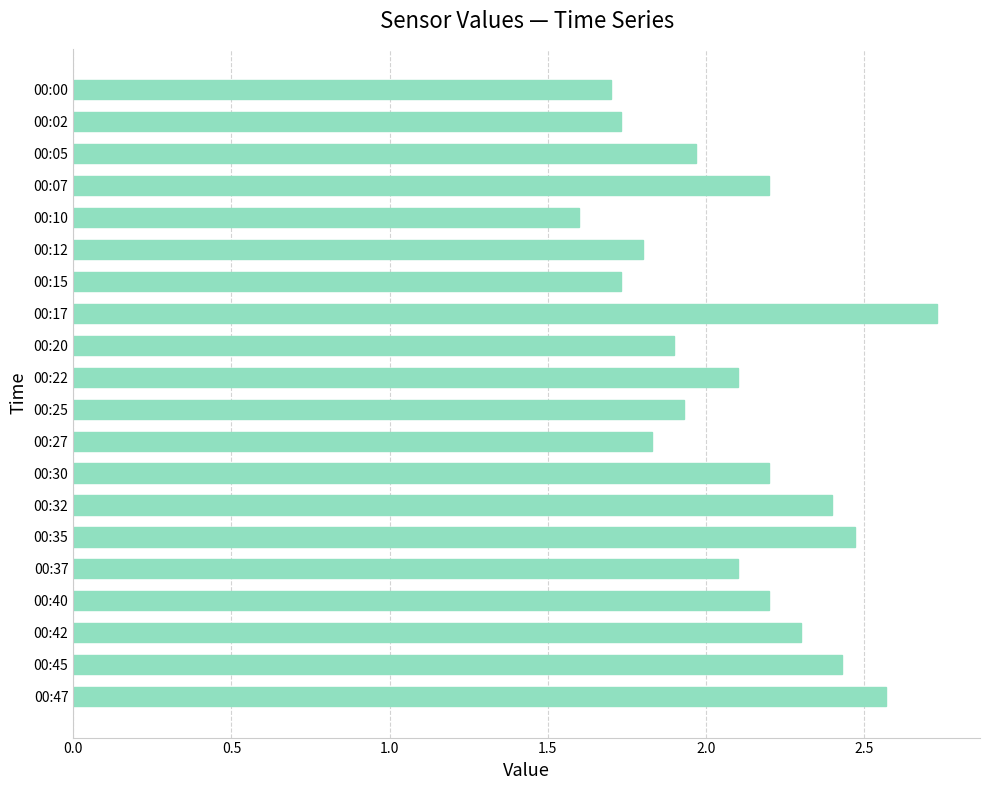

True or false: the data shows 3.9 at 00:40.

False